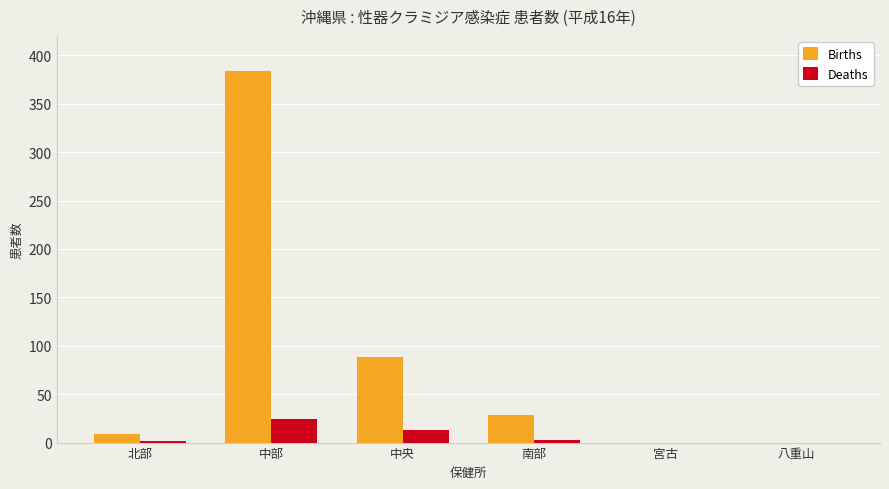

Which series has the largest range (max minus min)?

Births